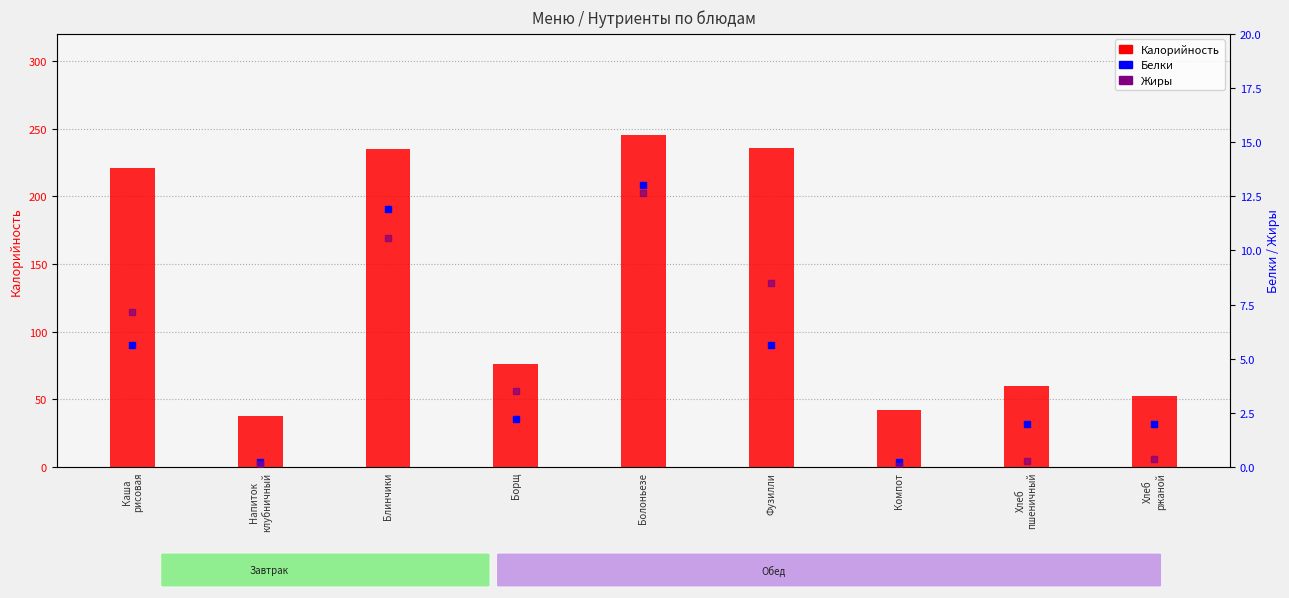

At how many categories does at least one series exceed 17?

9